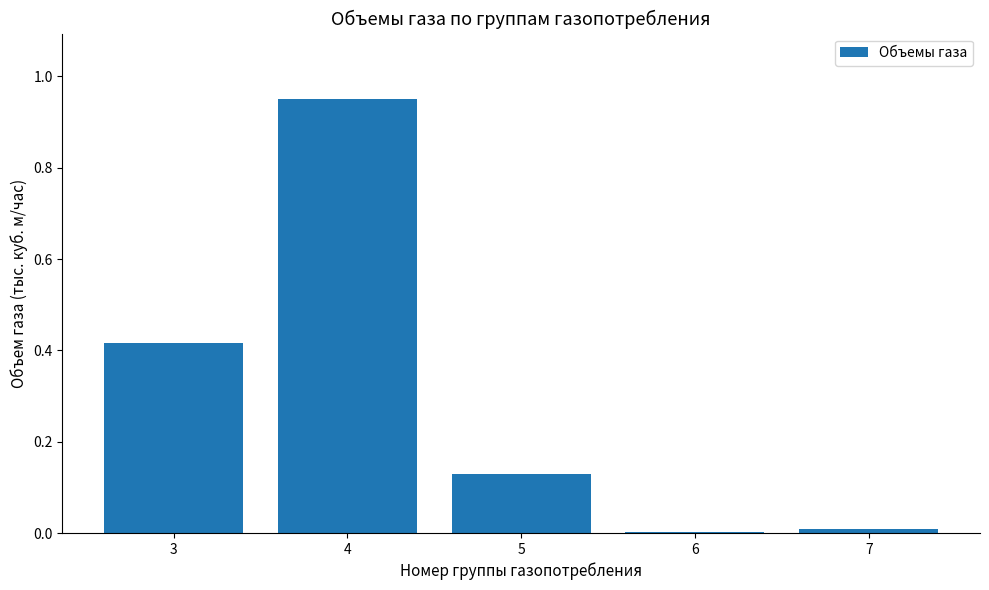

Which category has the highest value across all series?

4